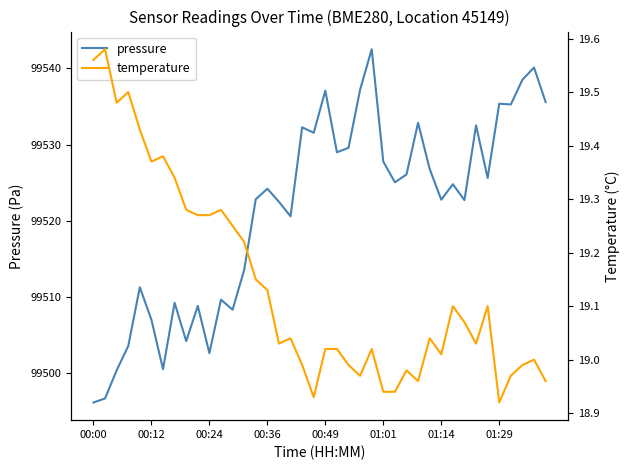

What is the maximum value for pressure?

99542.5